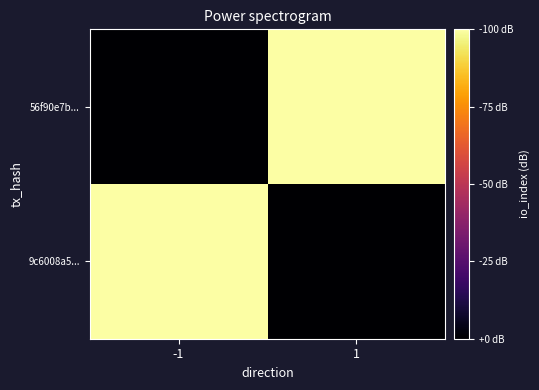

Which category has the highest value across all series?

1